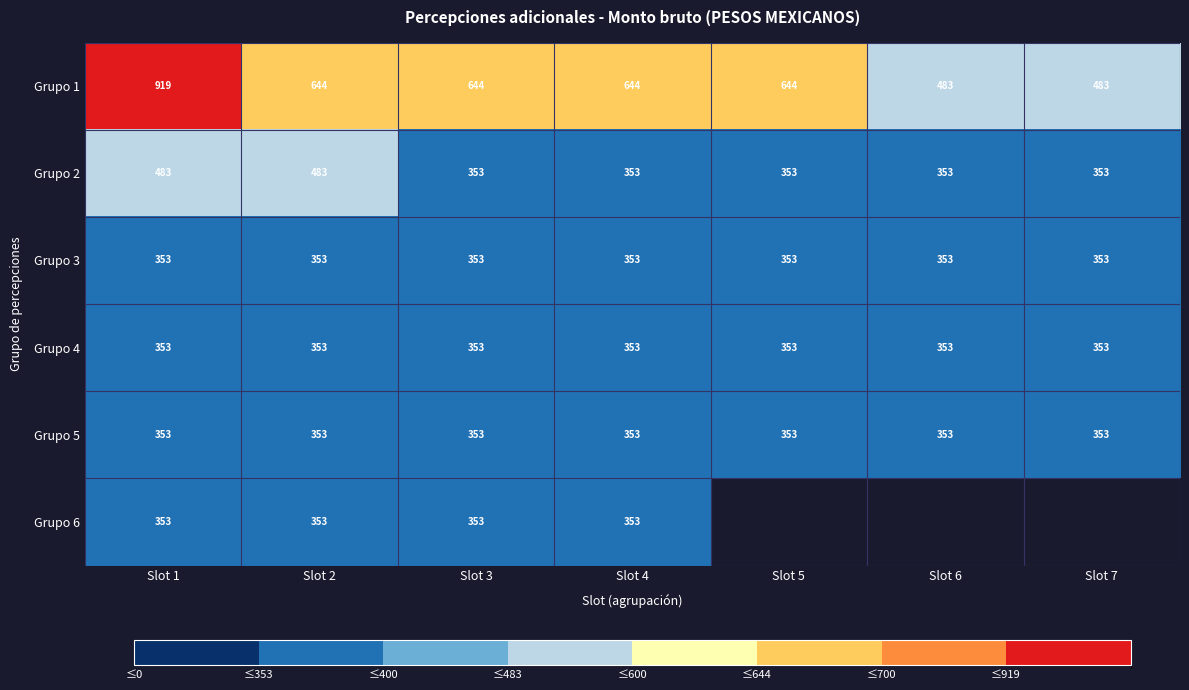

What is the sum of all Grupo 3 values?

2471